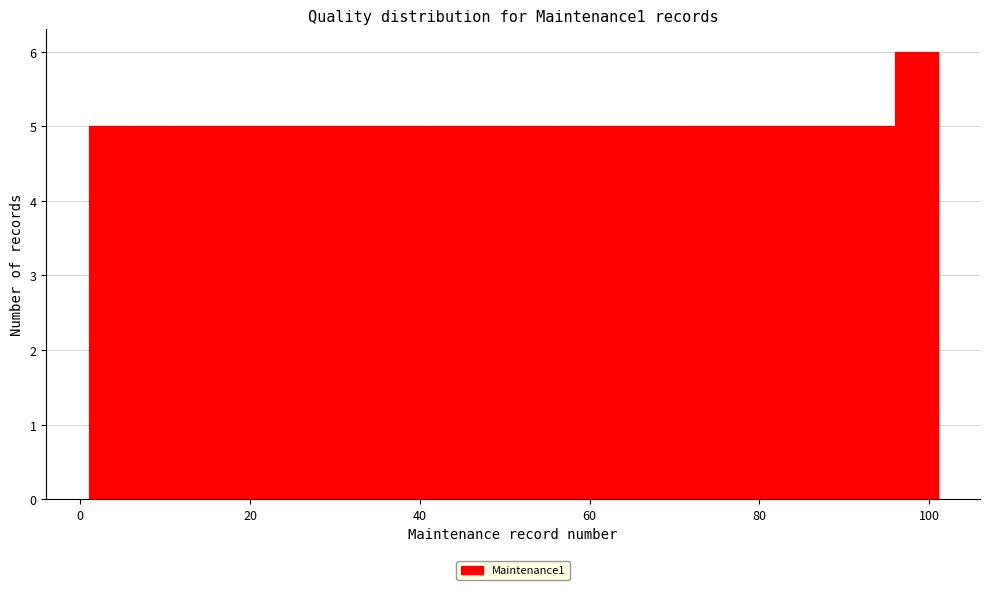

Read against the x-axis, roughly where is the centre of the tallest bar?

98